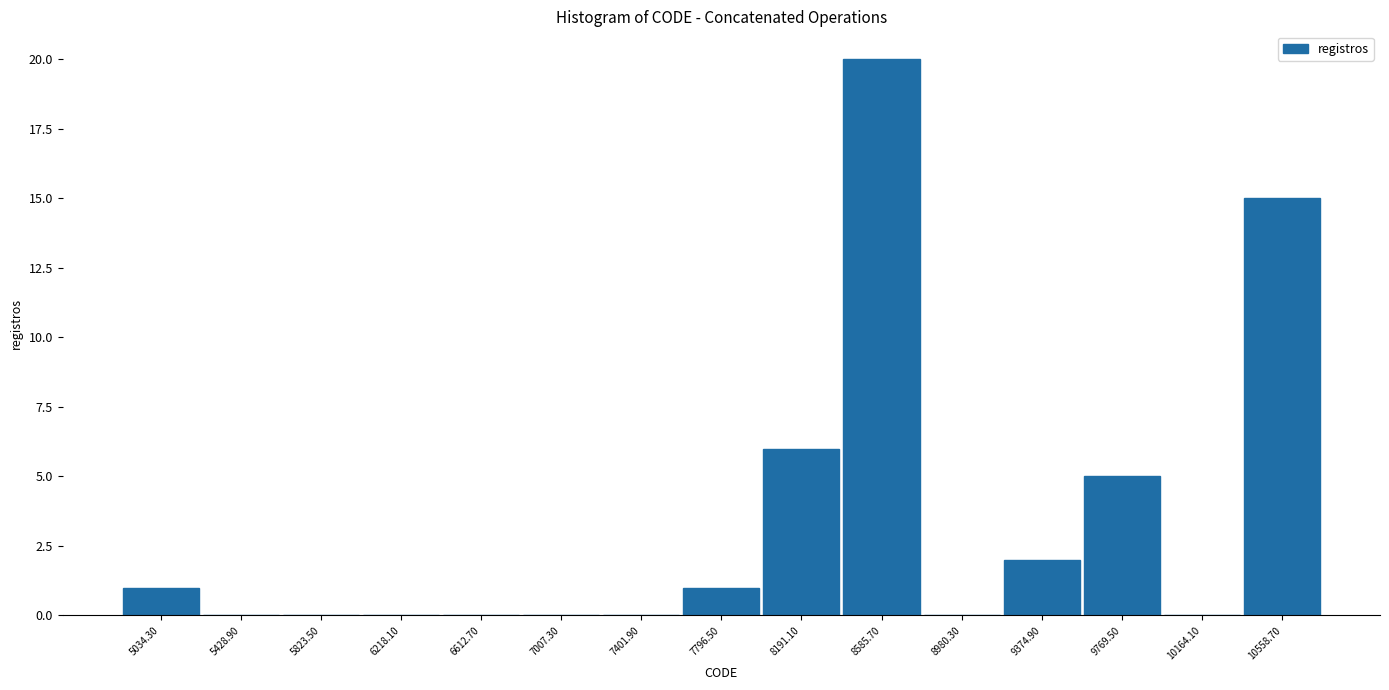

Reading left to right, list every bar in this chart as the range it spans on the x-axis followed by its height. Neither the bar edges nor the heights are printed on the chart, so give them approximately, as read against the axes.

4850 to 5250: 1
5250 to 5650: 0
5650 to 6000: 0
6000 to 6400: 0
6400 to 6800: 0
6800 to 7200: 0
7200 to 7600: 0
7600 to 8000: 1
8000 to 8400: 6
8400 to 8800: 20
8800 to 9200: 0
9200 to 9550: 2
9550 to 9950: 5
9950 to 10350: 0
10350 to 10750: 15